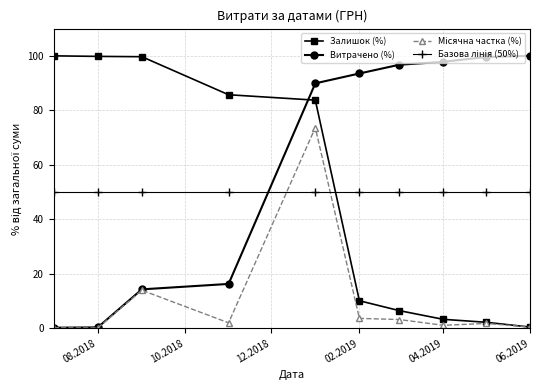

True or false: Витрачено (%) and Залишок (%) cross at least once.

True